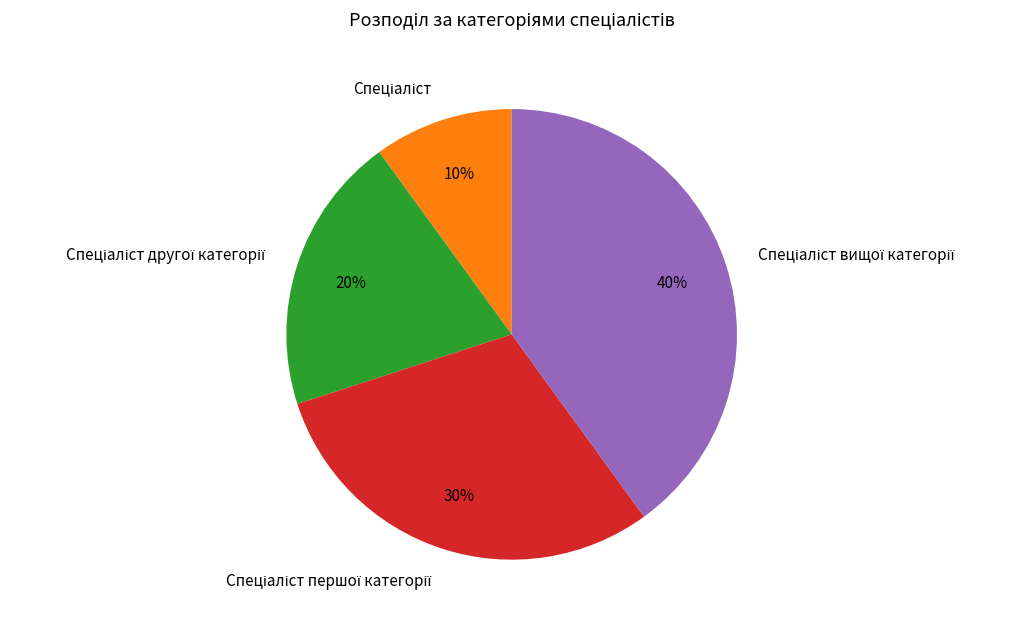

Is there any slice that represents more than half of the pie?

No